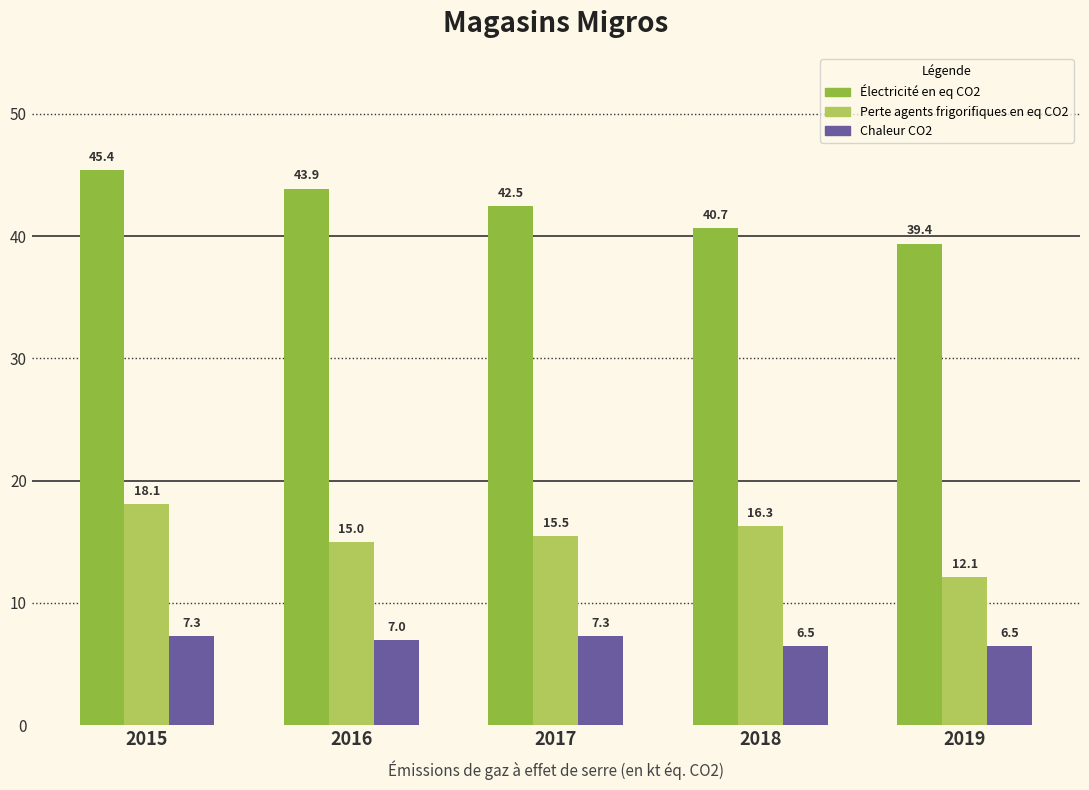

Is the value of Chaleur CO2 at 2016 greater than the value of Perte agents frigorifiques en eq CO2 at 2019?

No